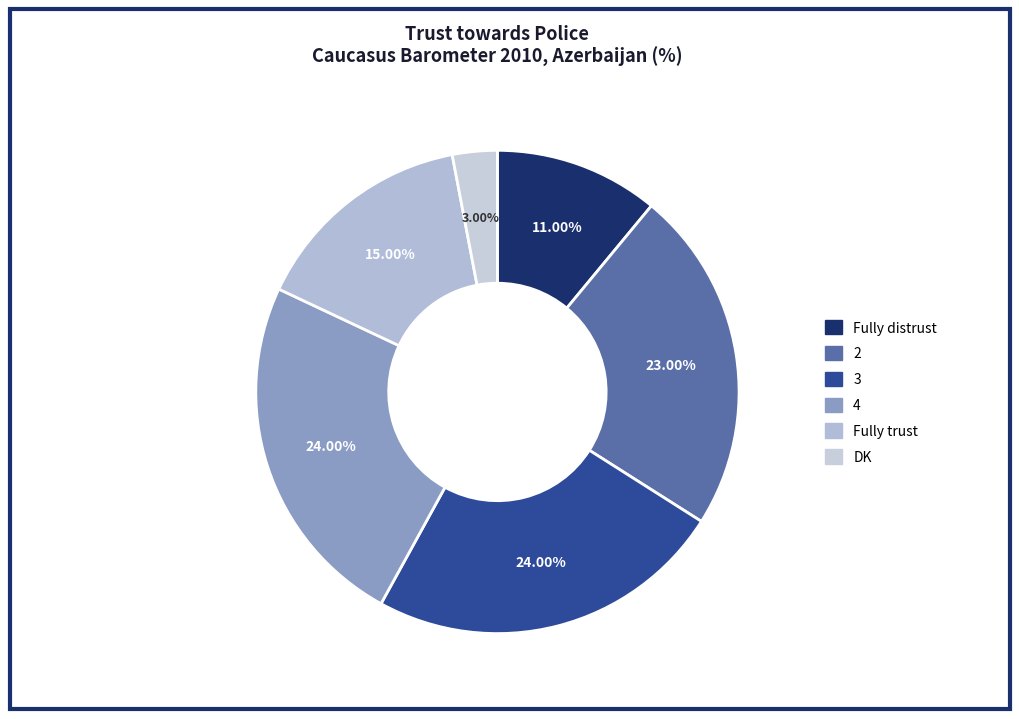

Count the number of slices in the pie.

6